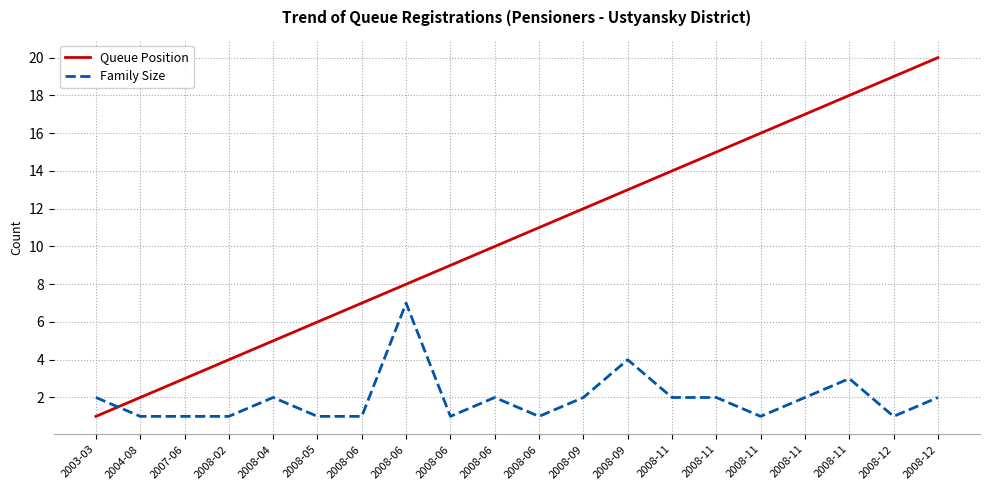

Is the value of Queue Position at 2003-03 greater than the value of Family Size at 2008-05?

No